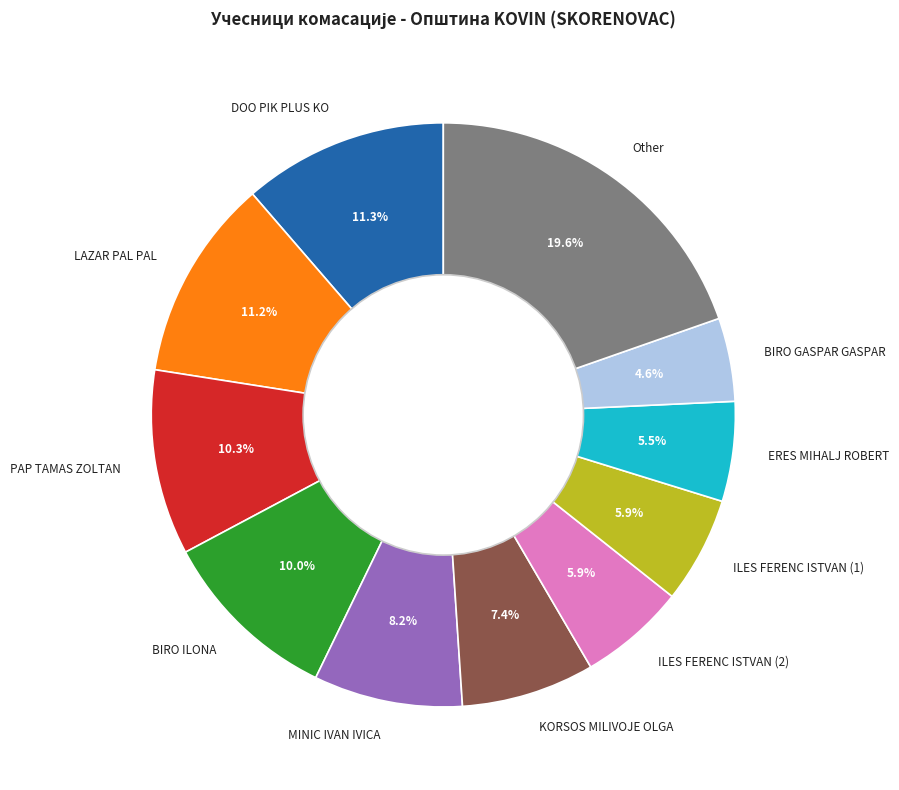

What is the total percentage of BIRO GASPAR GASPAR and ILES FERENC ISTVAN (1)?

10.5%